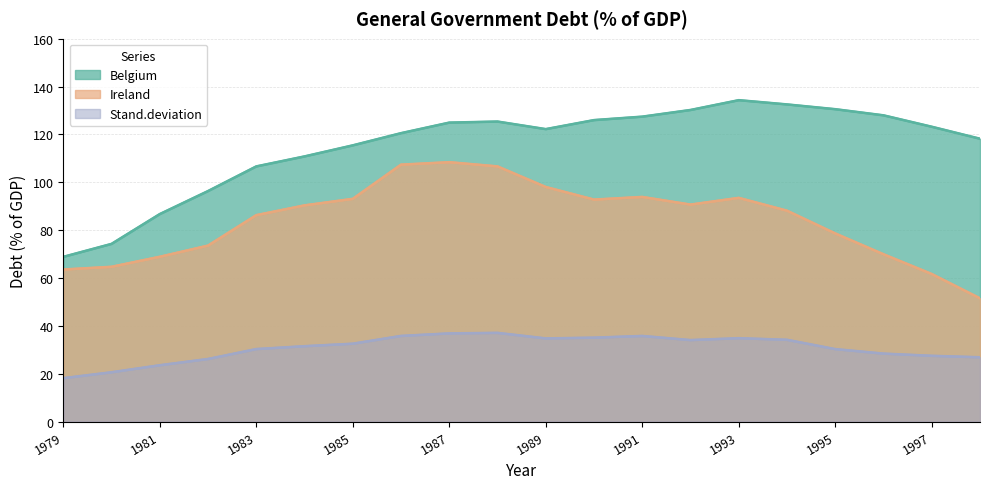

What is the average value of the Belgium (line) series?

115.1